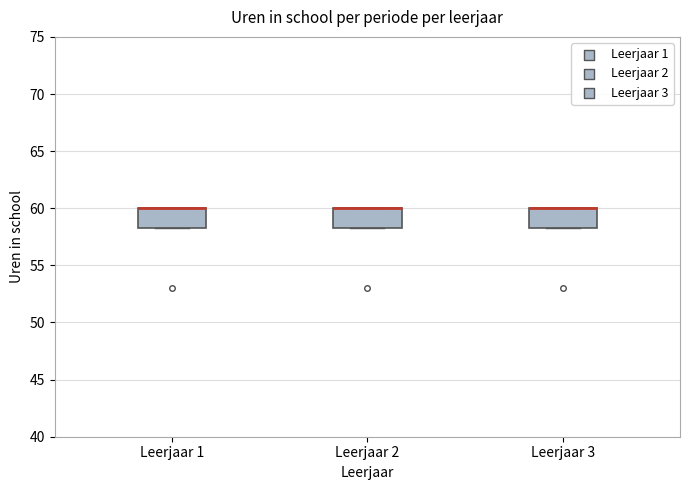

Where is the upper edge of the box for Leerjaar 1 on the y-axis? The values are not printed on the chart, so give them approximately, as read against the axis.

60.0